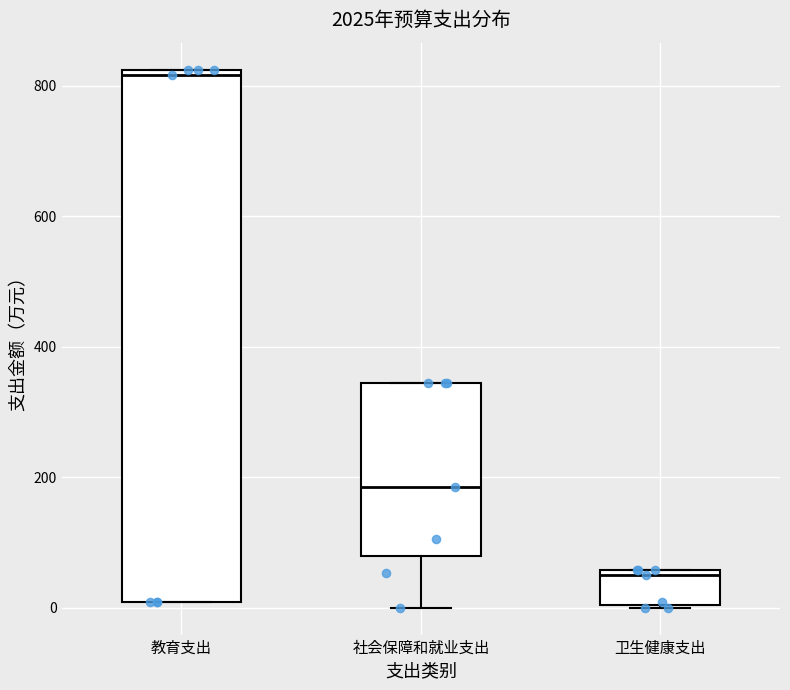

Comparing the boxes themselves (not the whiskers), which one is the tallest?

教育支出